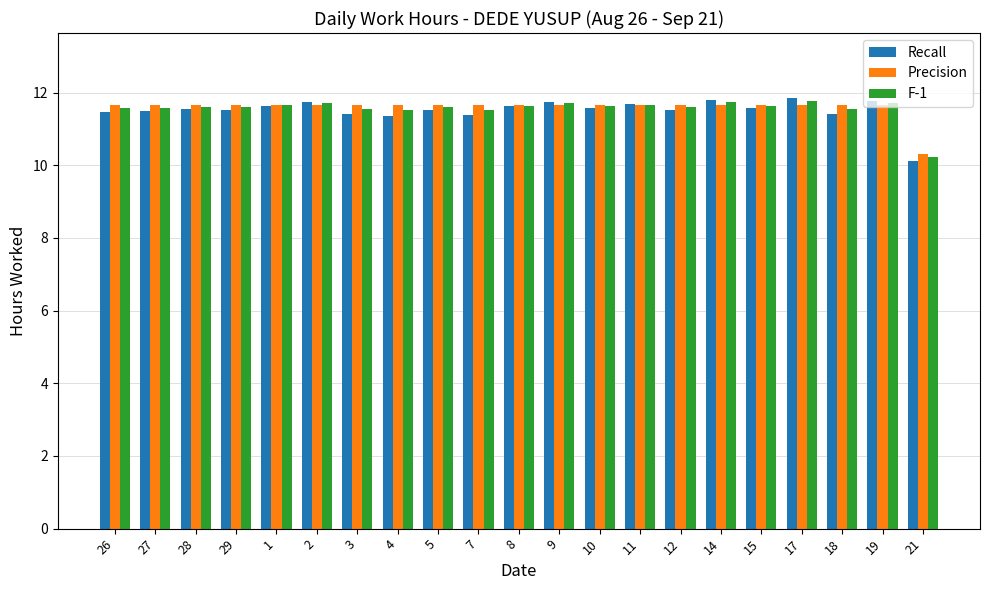

How many data points in F-1 are above 11?

20